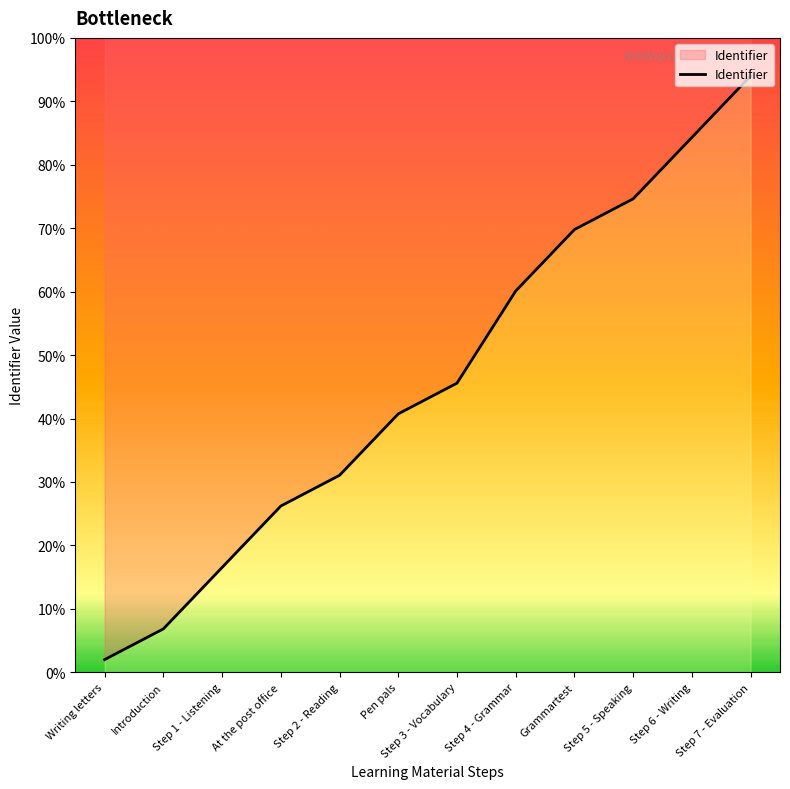

Rank the categories by value from lowest to highest.

Writing letters, Introduction, Step 1 - Listening, At the post office, Step 2 - Reading, Pen pals, Step 3 - Vocabulary, Step 4 - Grammar, Grammartest, Step 5 - Speaking, Step 6 - Writing, Step 7 - Evaluation